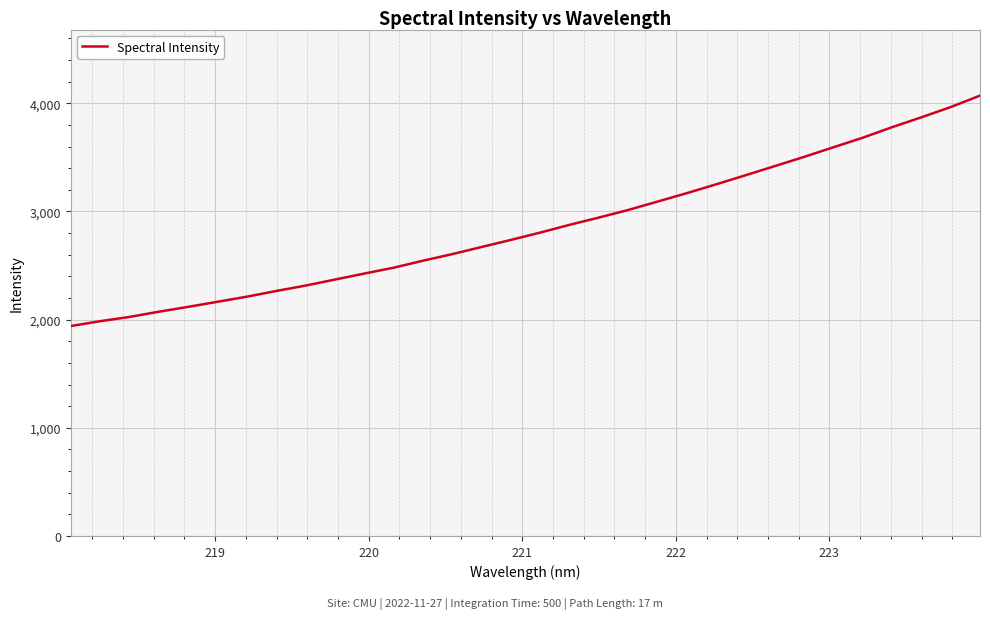

What is the smallest value displayed?

1940.9